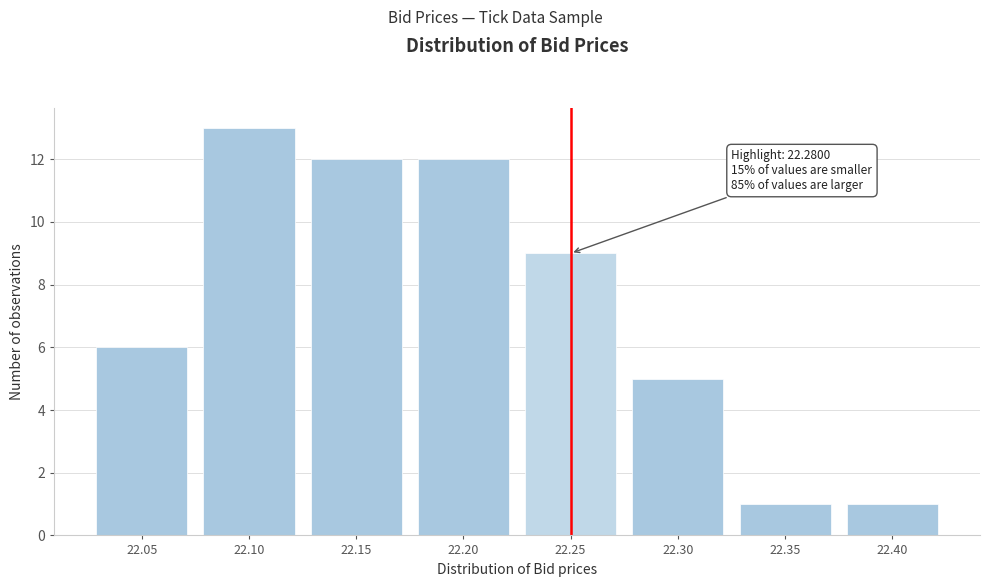

Reading left to right, extract all data points from this chart.

22.05=6	22.10=13	22.15=12	22.20=12	22.25=9	22.30=5	22.35=1	22.40=1